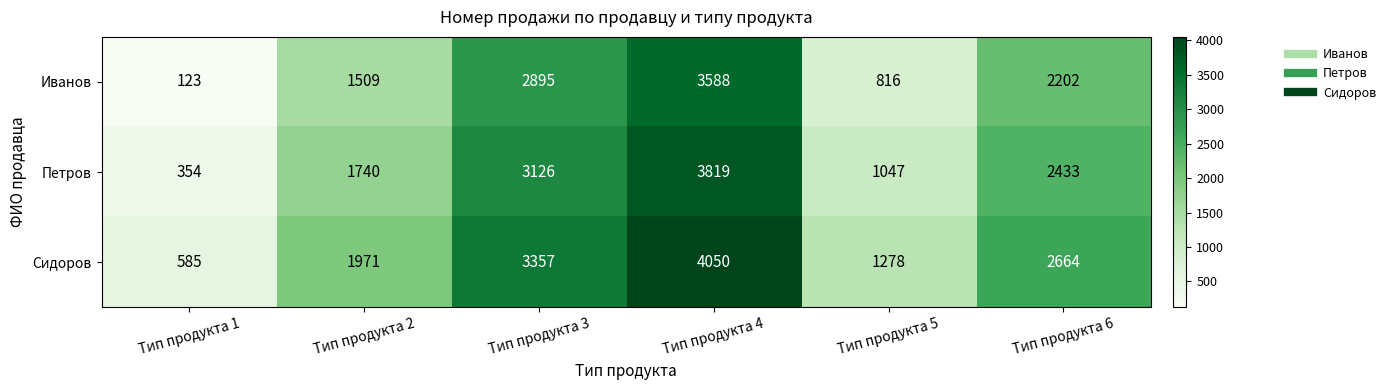

Rank the series at Тип продукта 1 from lowest to highest value.

Иванов, Петров, Сидоров